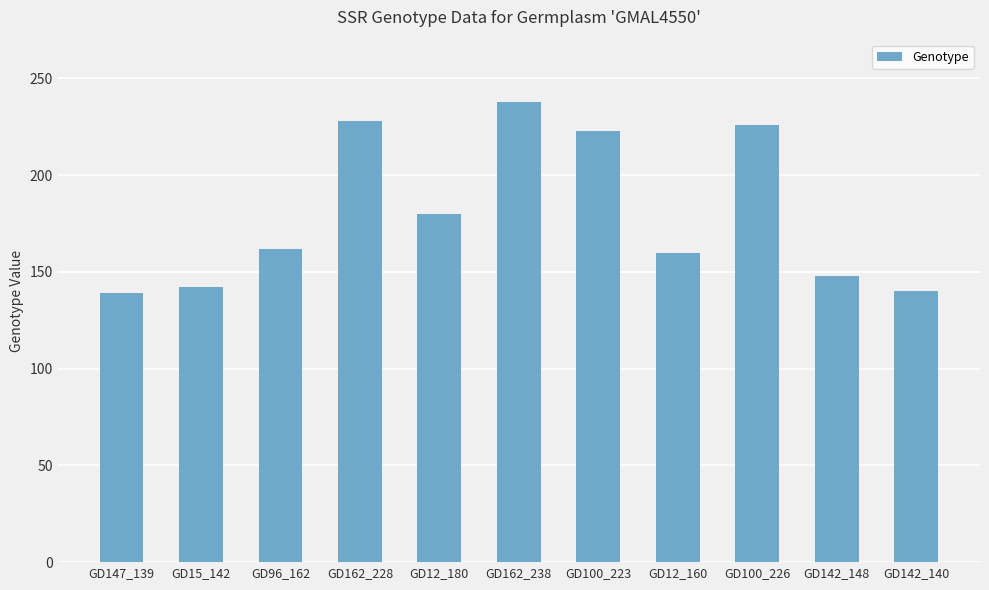

How many data points does each series have?

11